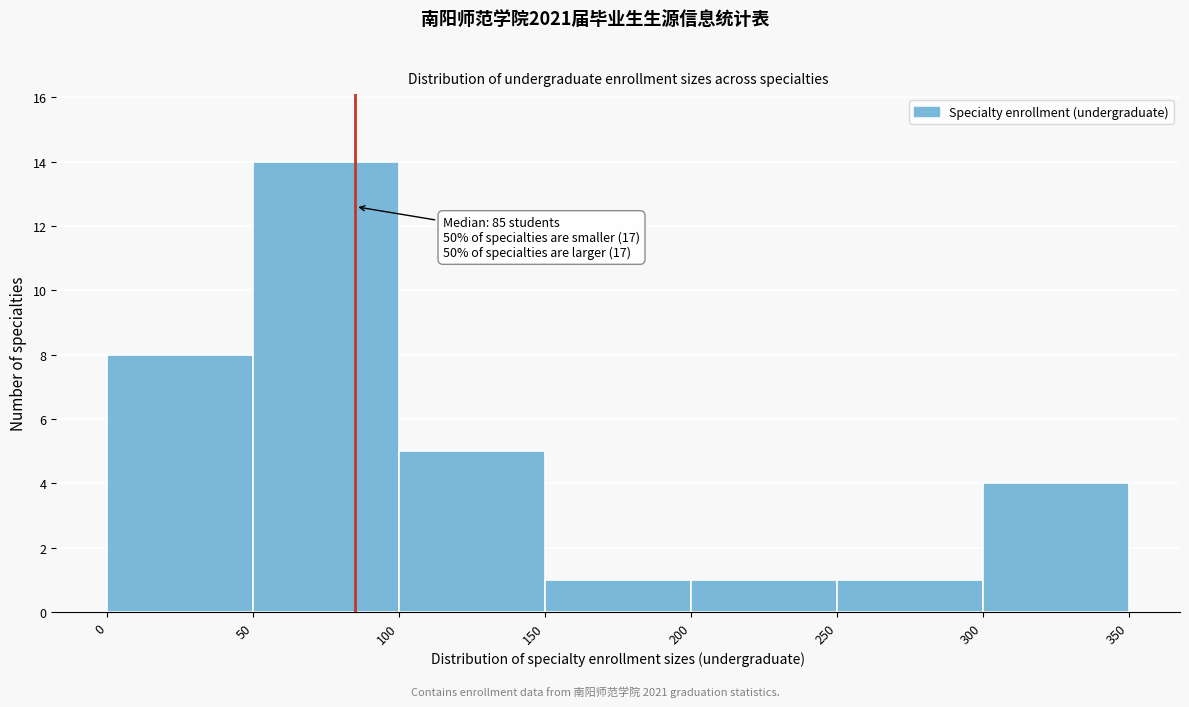

Over which range of the x-axis is the bar tallest?

50 to 100